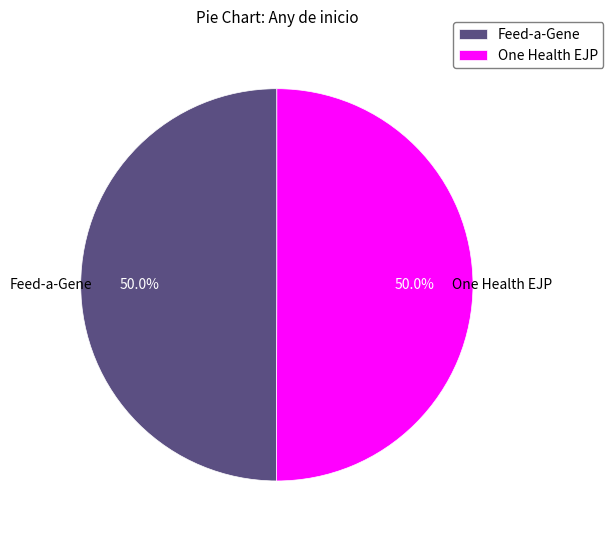

What percentage do Feed-a-Gene and One Health EJP together represent?

100.0%